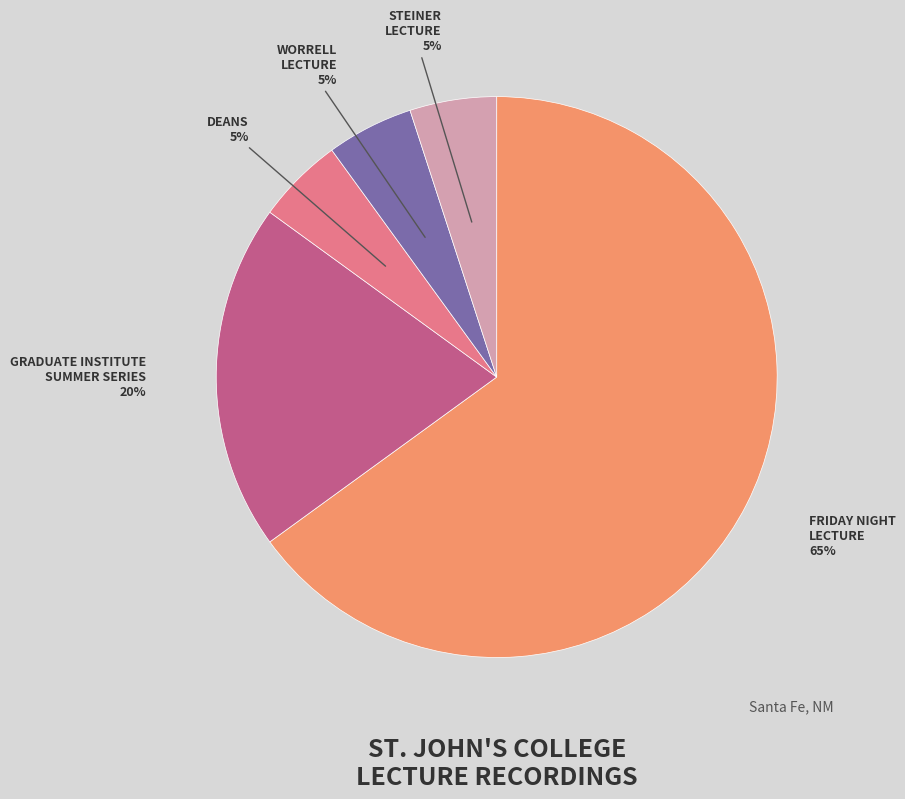

Which category has the biggest portion of the pie?

FRIDAY NIGHT LECTURE